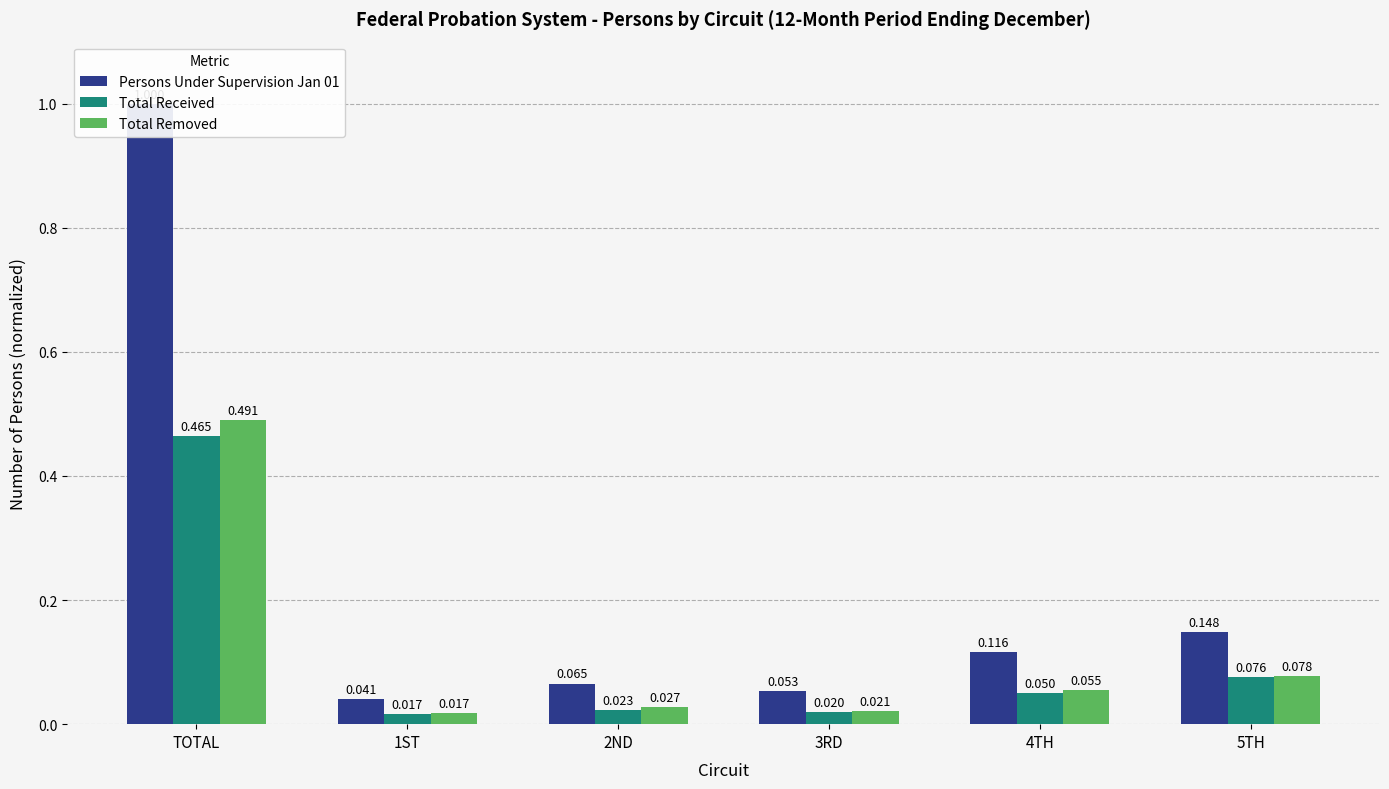

What is the average value of the Persons Under Supervision Jan 01 series?

0.2